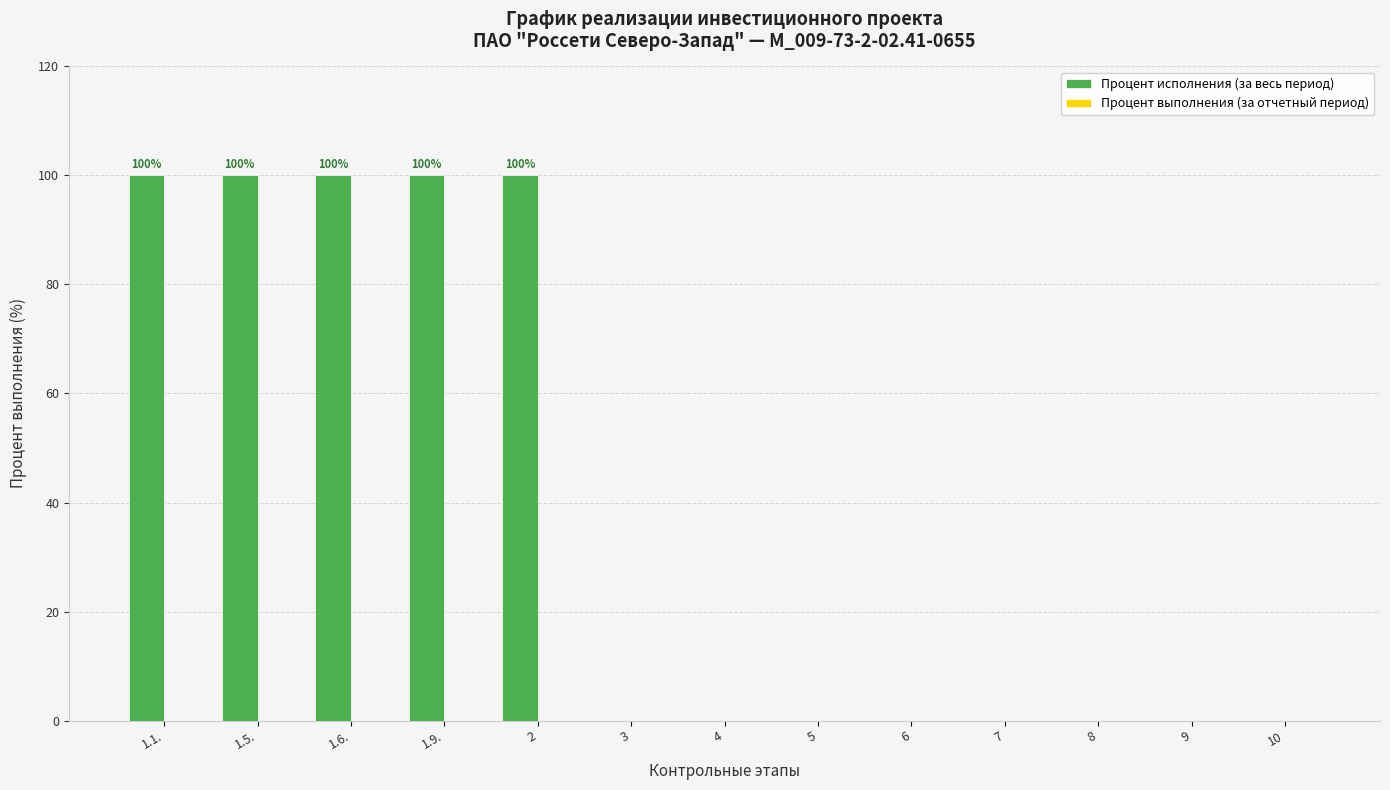

The chart shows a value of 0 at 7. True or false?

True